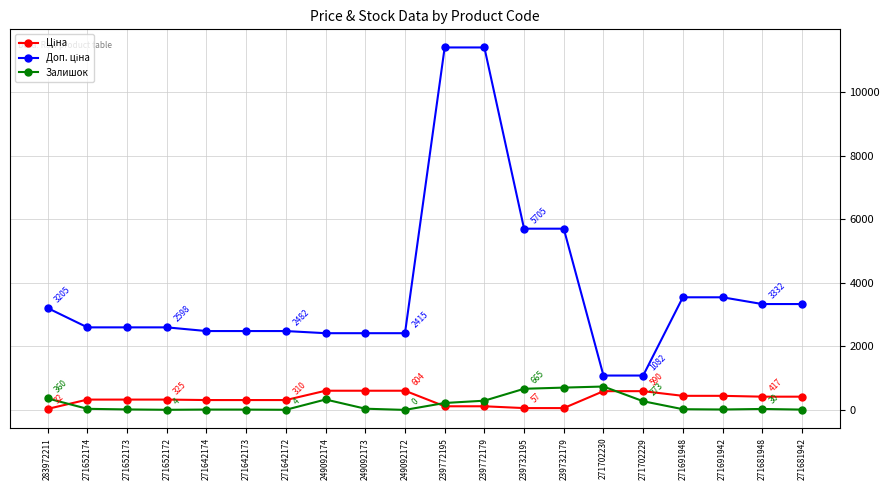

Is it true that Залишок equals 22.0 at 271691948?

True